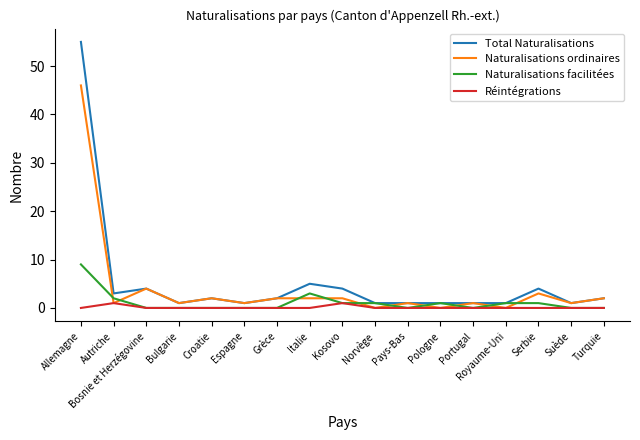

What is the difference between the maximum and minimum values in the Naturalisations facilitées series?

9